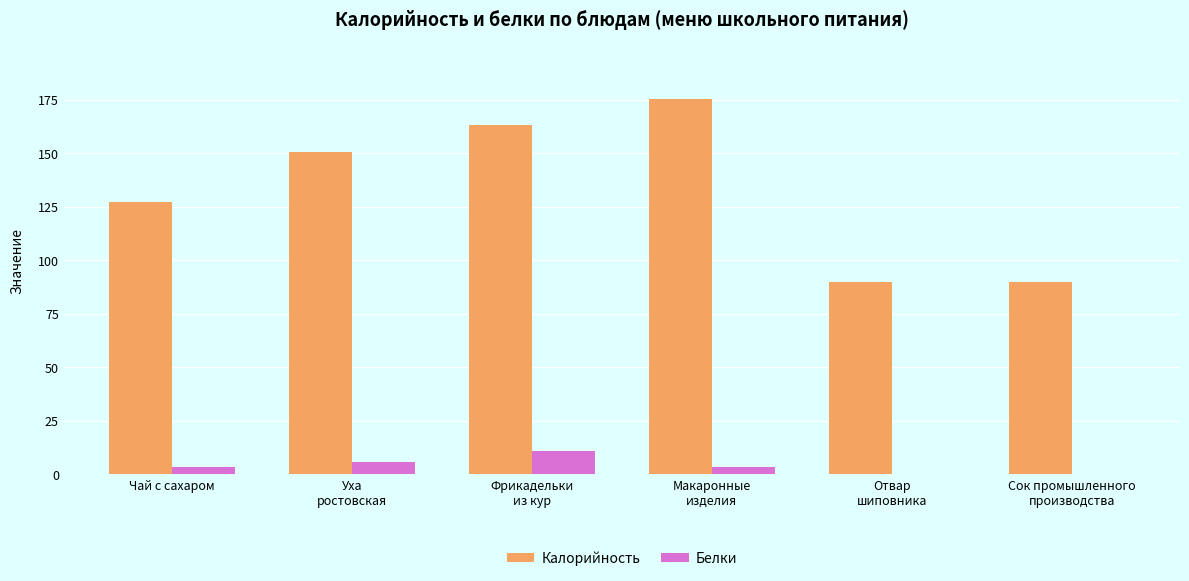

Is it true that Калорийность equals 55.0 at Сок промышленного
производства?

False